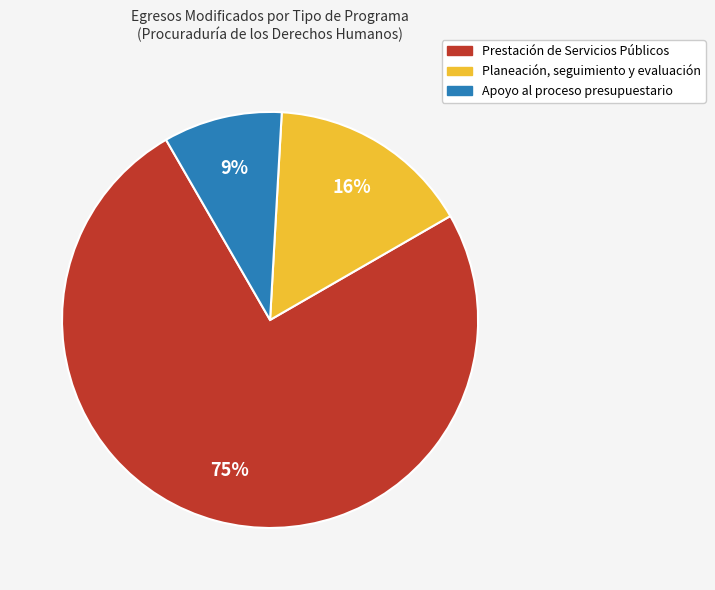

Rank the categories by value from lowest to highest.

Apoyo al proceso presupuestario, Planeación, seguimiento y evaluación, Prestación de Servicios Públicos